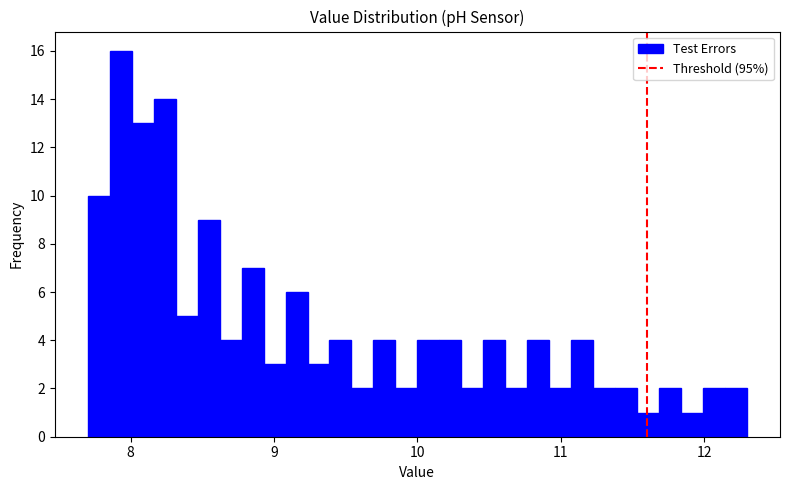

Read against the x-axis, roughly where is the centre of the tallest bar?

7.9